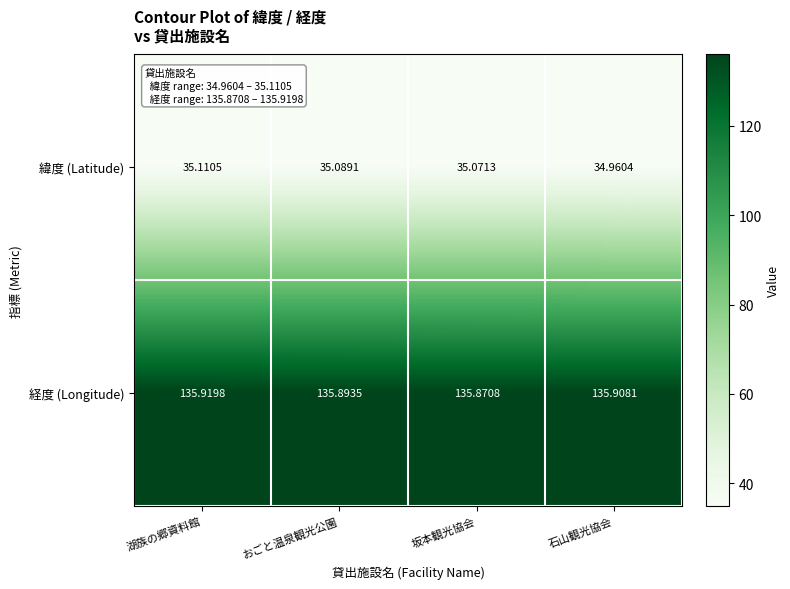

Between 湖族の郷資料館 and 石山観光協会, which series saw the biggest shift?

緯度 (Latitude)